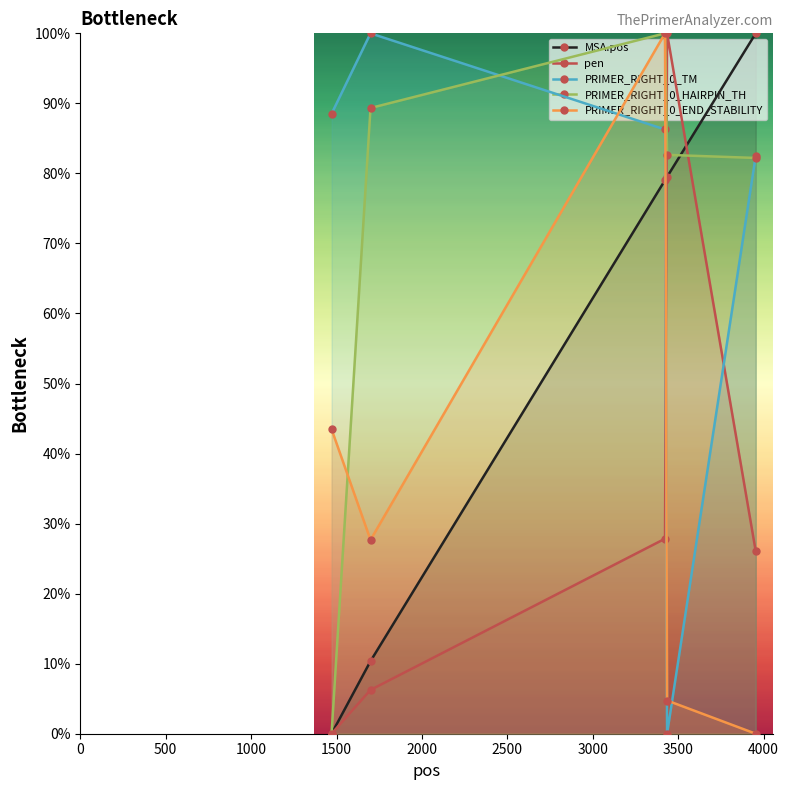

What is the greatest value displayed?

100.0